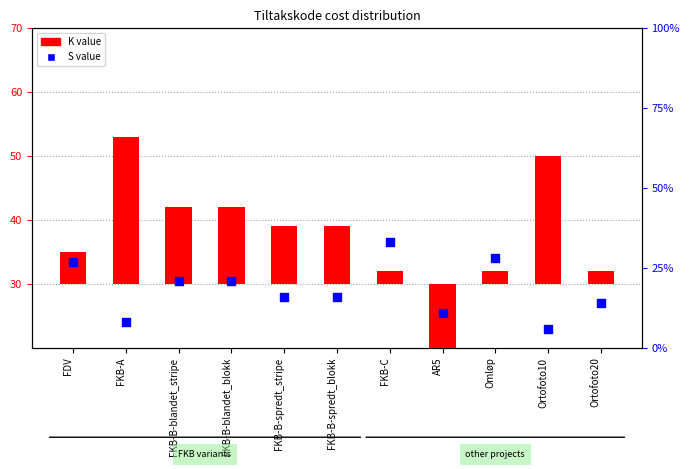

What are all the series names shown in the legend?

K value, S value